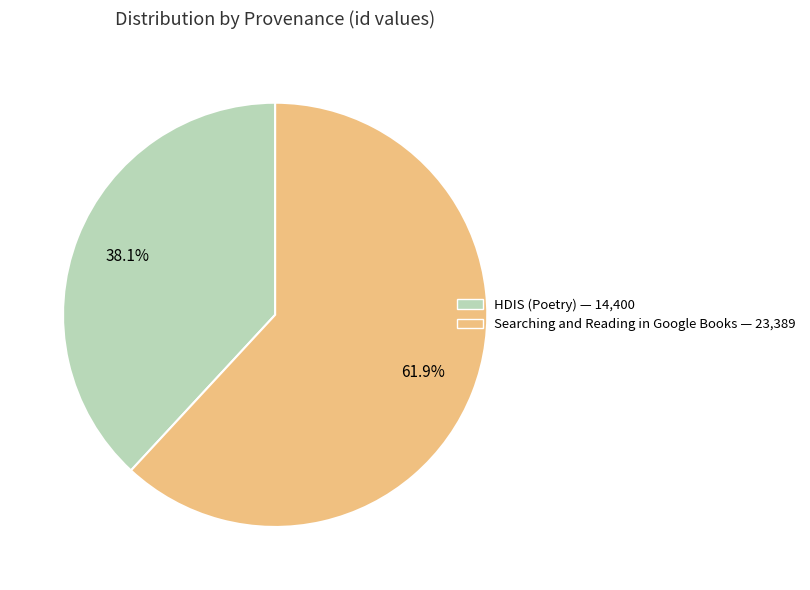

How many segments does this pie chart have?

2